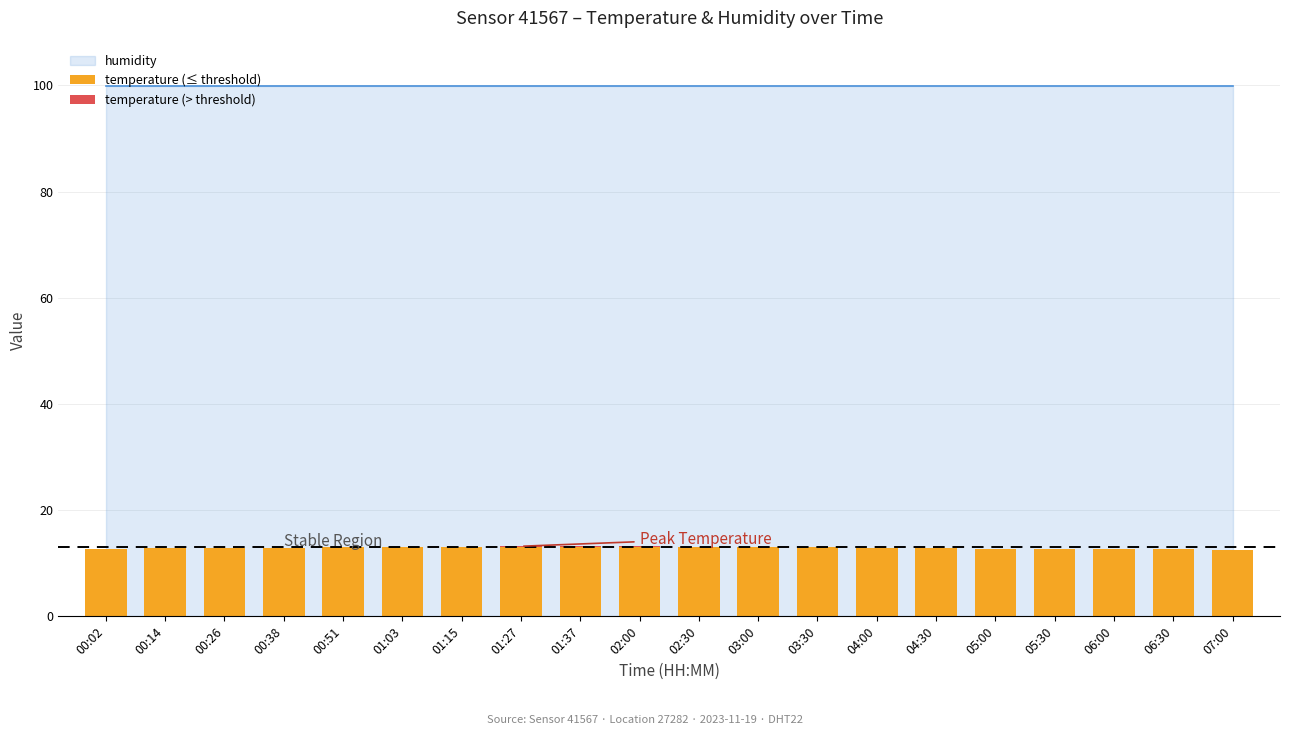

Is it true that temperature equals 5.5 at 04:30?

False